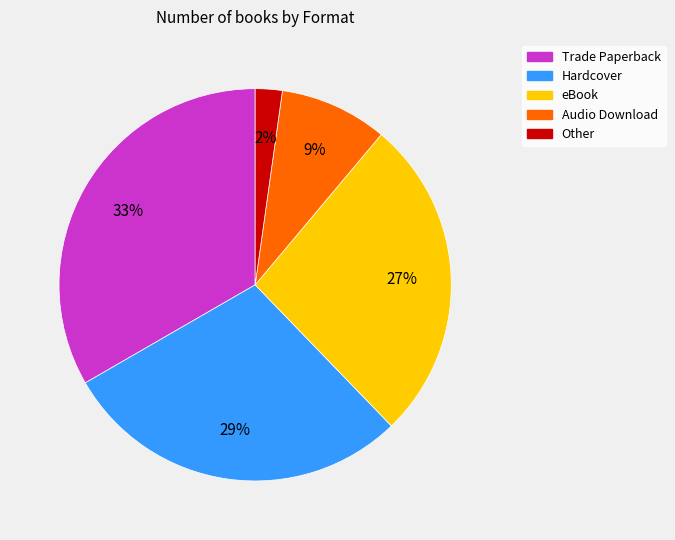

Rank the categories by value from highest to lowest.

Trade Paperback, Hardcover, eBook, Audio Download, Other